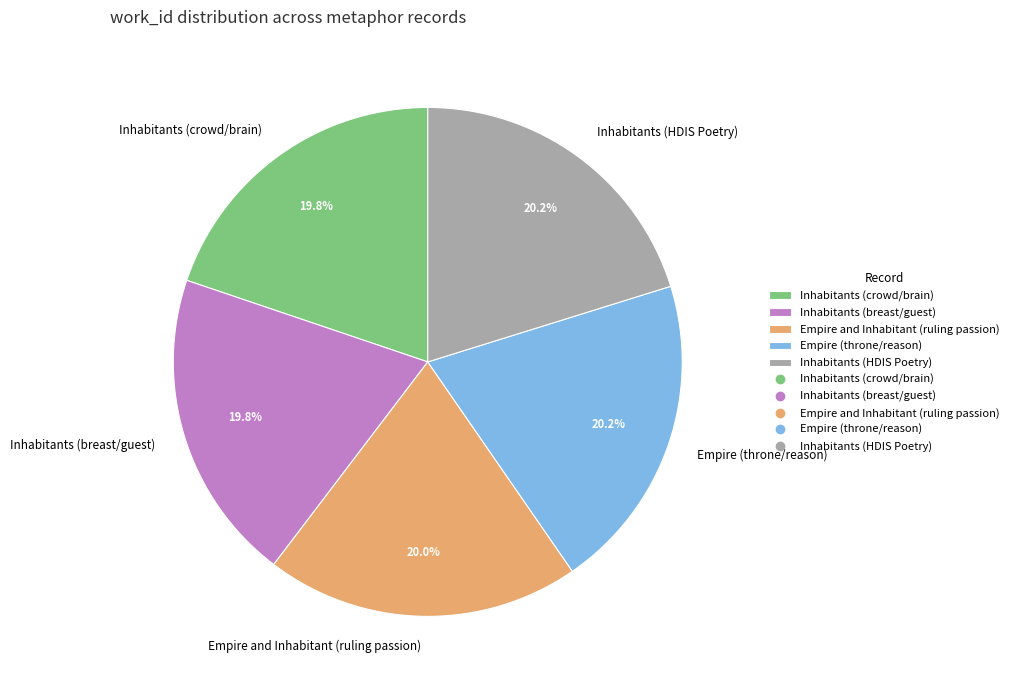

What is the ratio of the value at Empire (throne/reason) to the value at Empire and Inhabitant (ruling passion)?

1.0